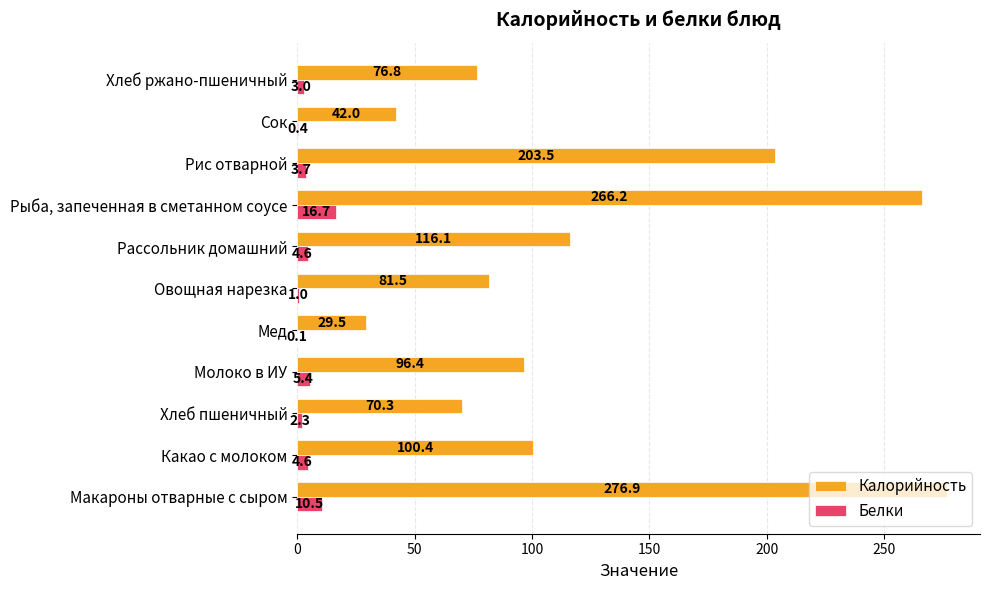

Which label corresponds to the largest value in the chart?

Макароны отварные с сыром